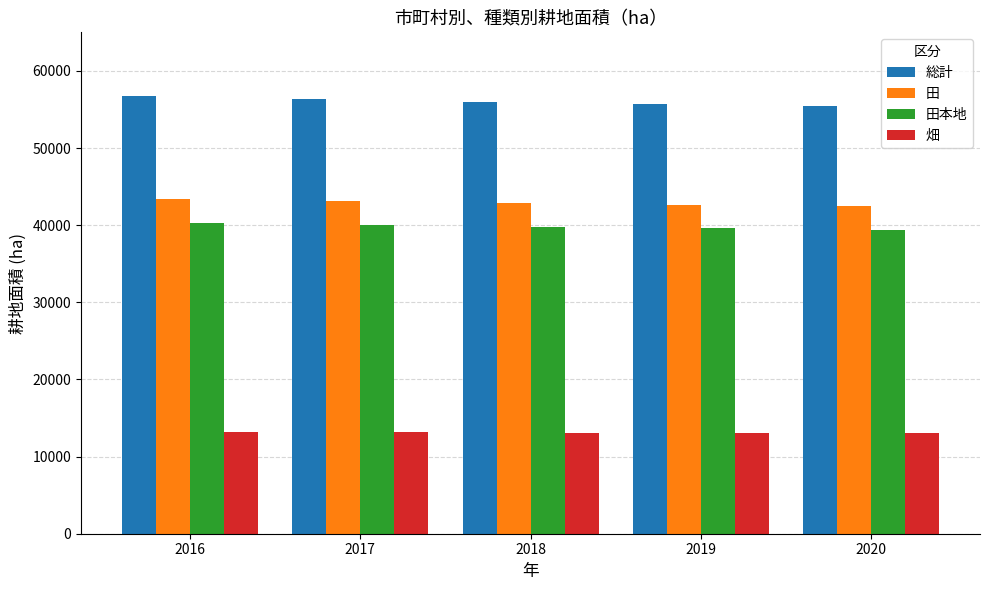

What is the value of the 田 bar at the 5th from the left?

42500